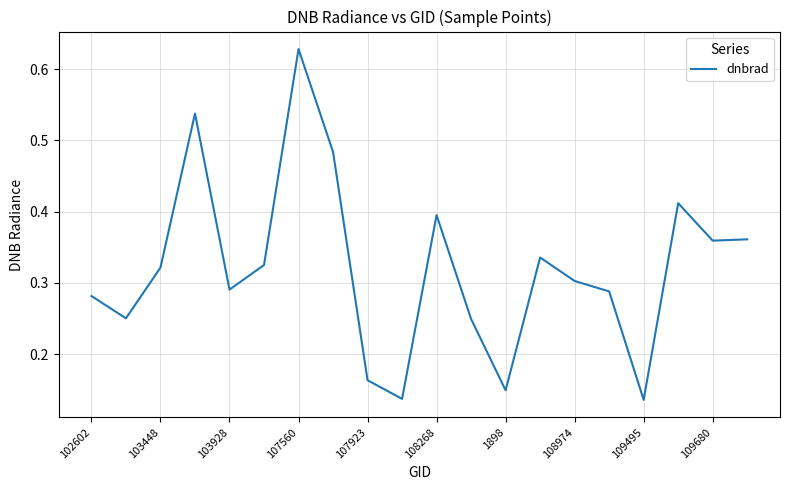

What is the average value?

0.3